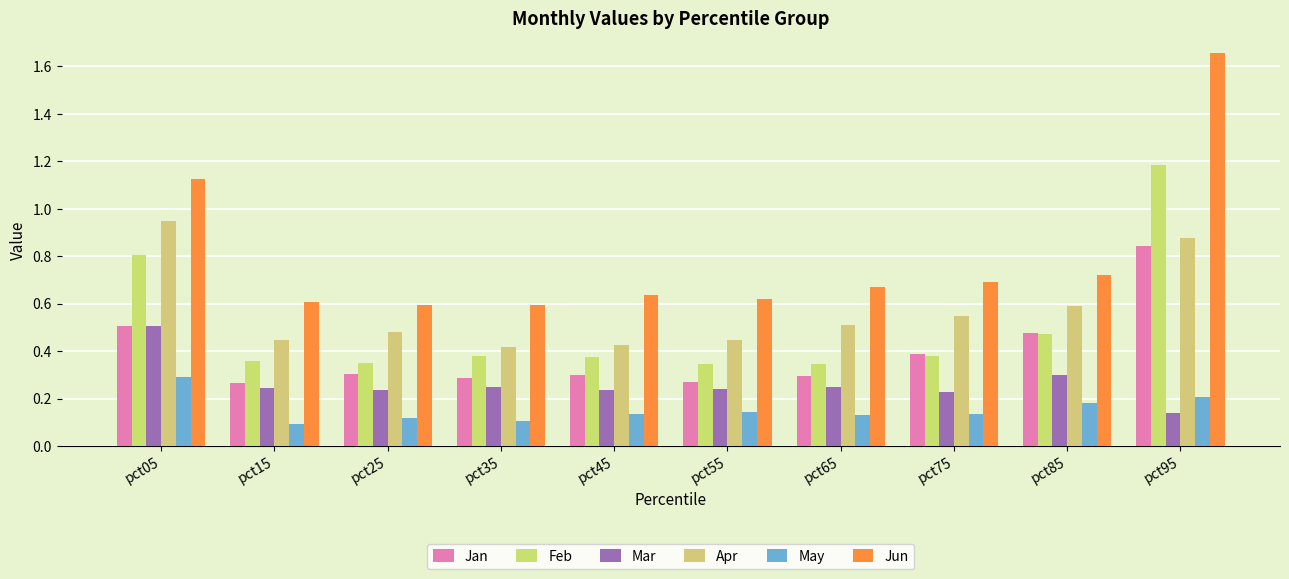

At how many categories does at least one series exceed 1?

2